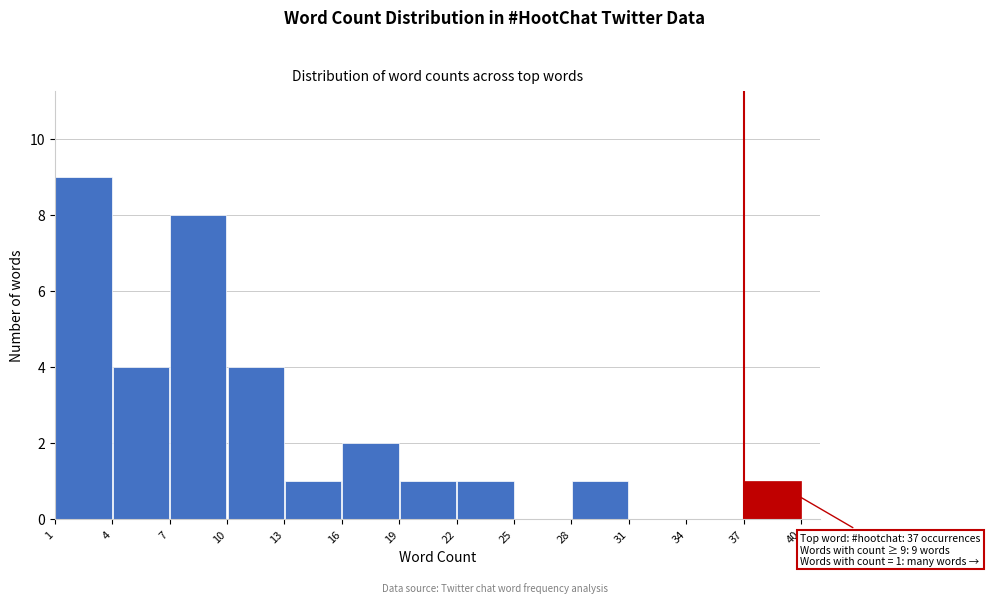

Which range on the x-axis has the tallest bar?

1 to 4